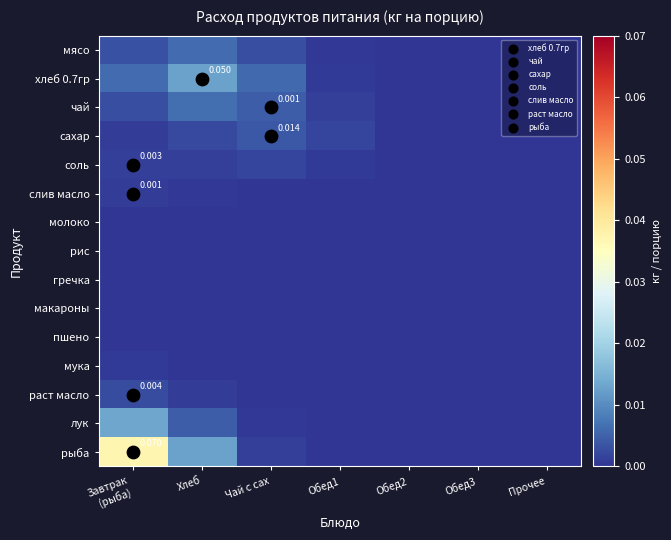

Which series has the largest total across all categories?

рыба